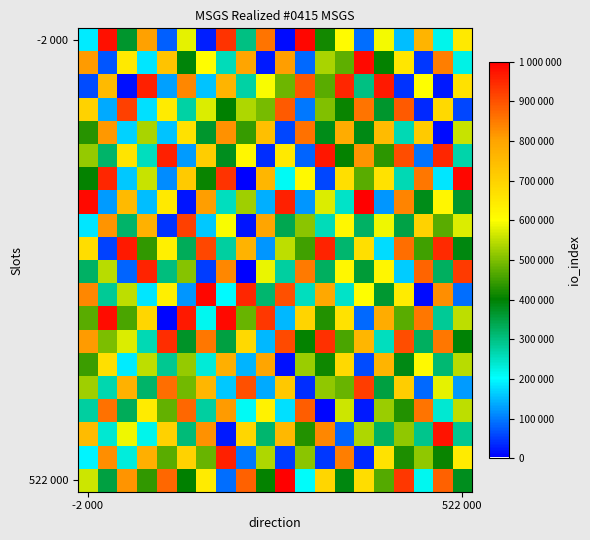

At how many categories does at least one series exceed 290007?

20